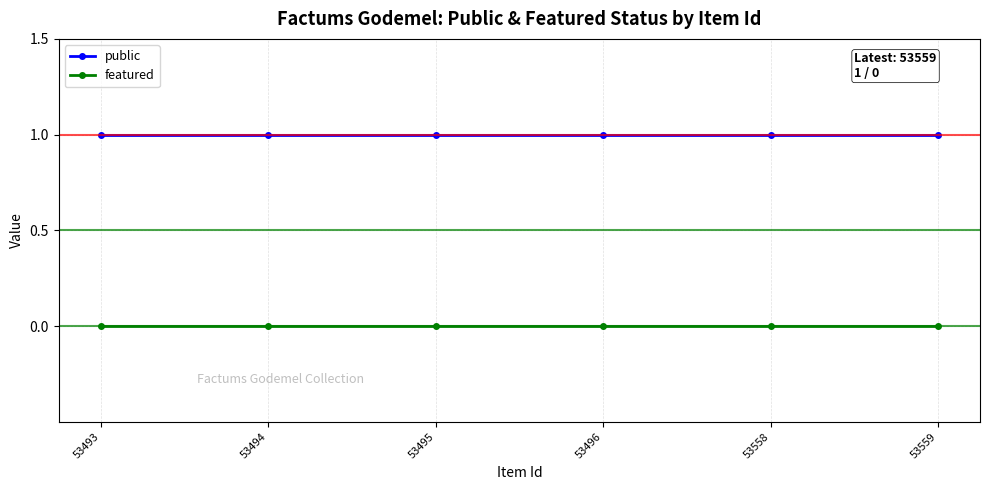

How many categories are shown in the chart?

6